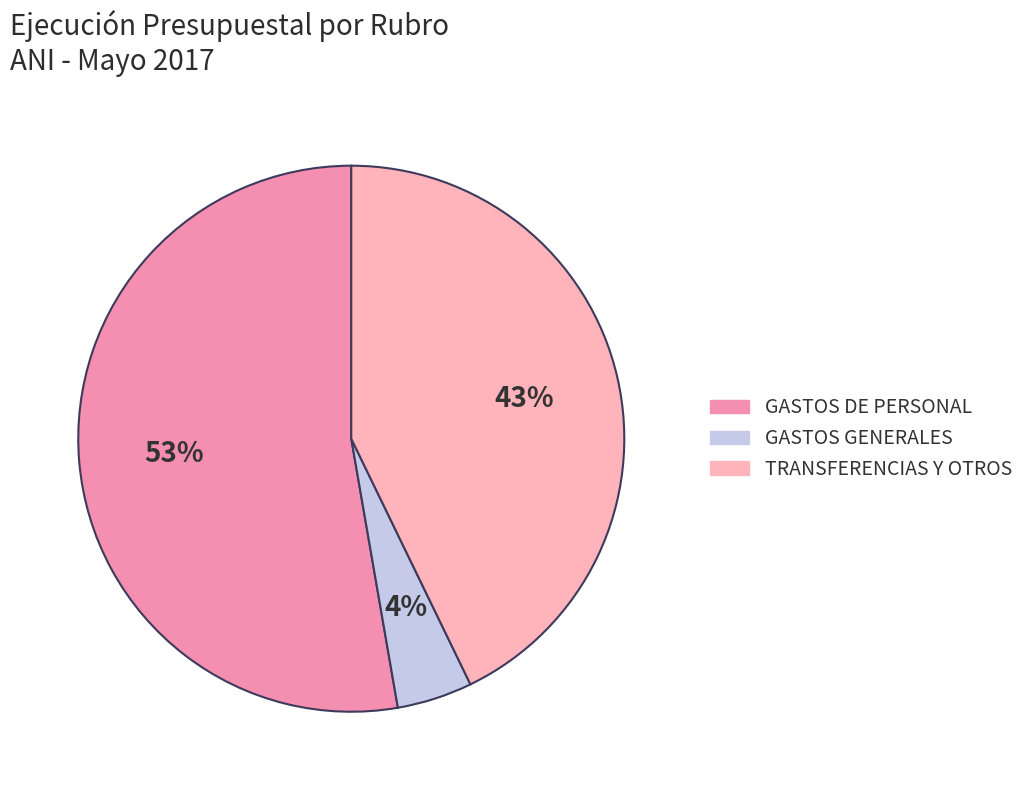

Count the number of slices in the pie.

3